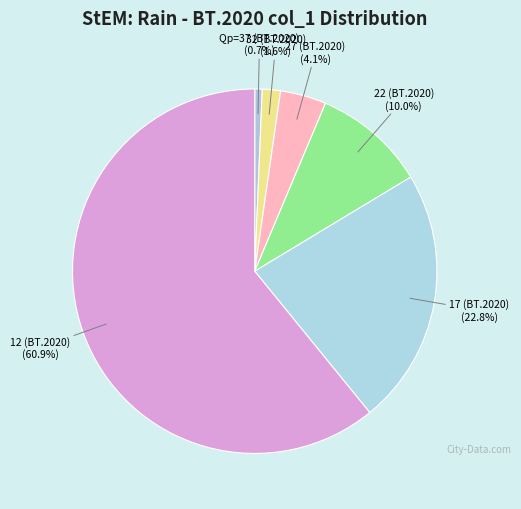

How many slices are in this pie chart?

6